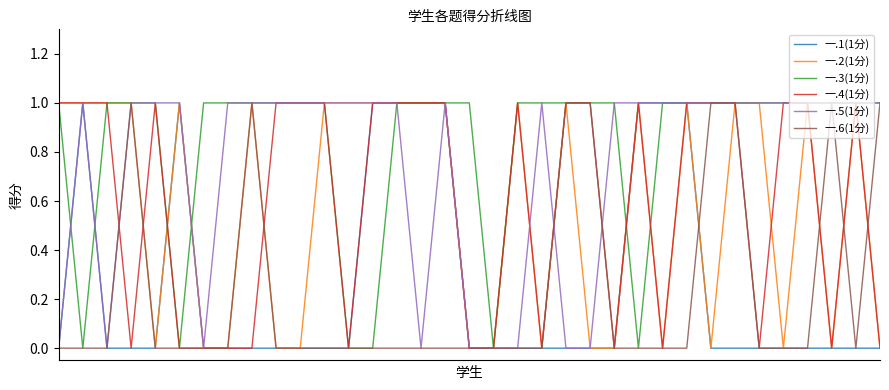

How many distinct data groups are displayed?

6